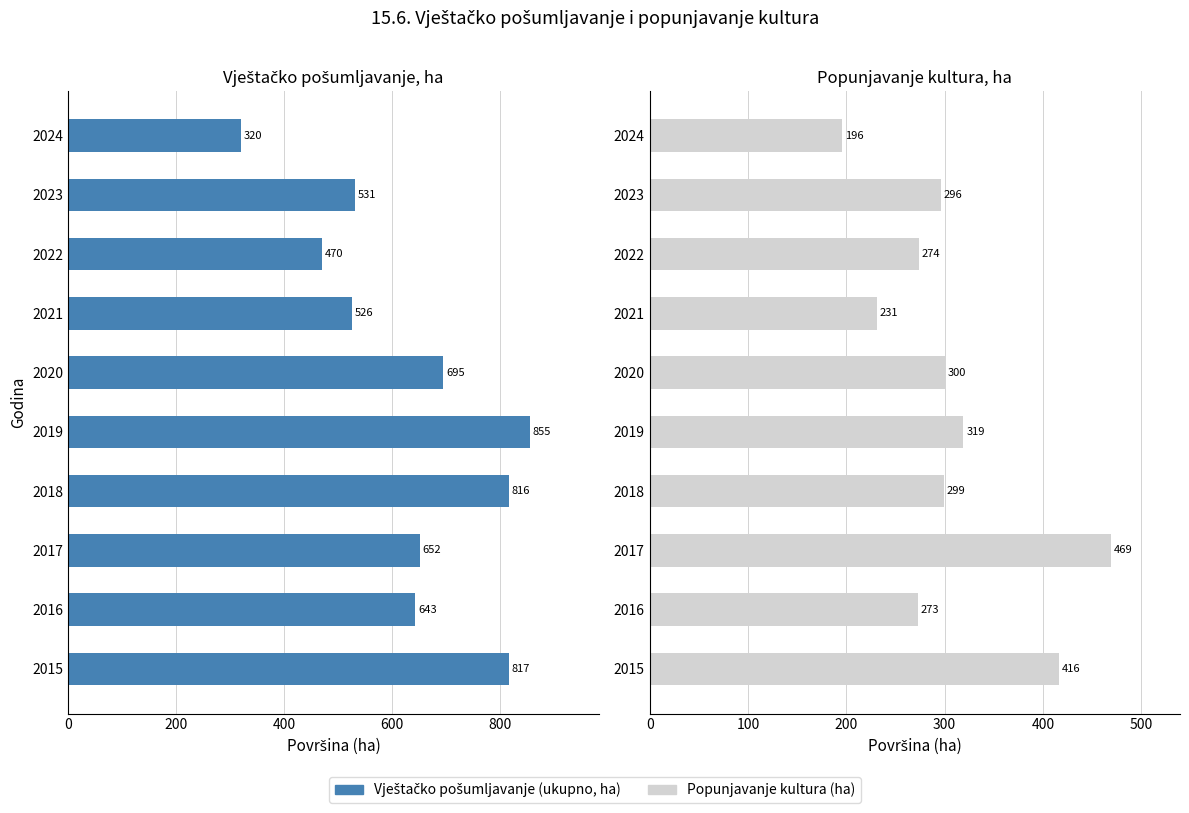

What is the average value of the Vještačko pošumljavanje (ukupno, ha) series?

632